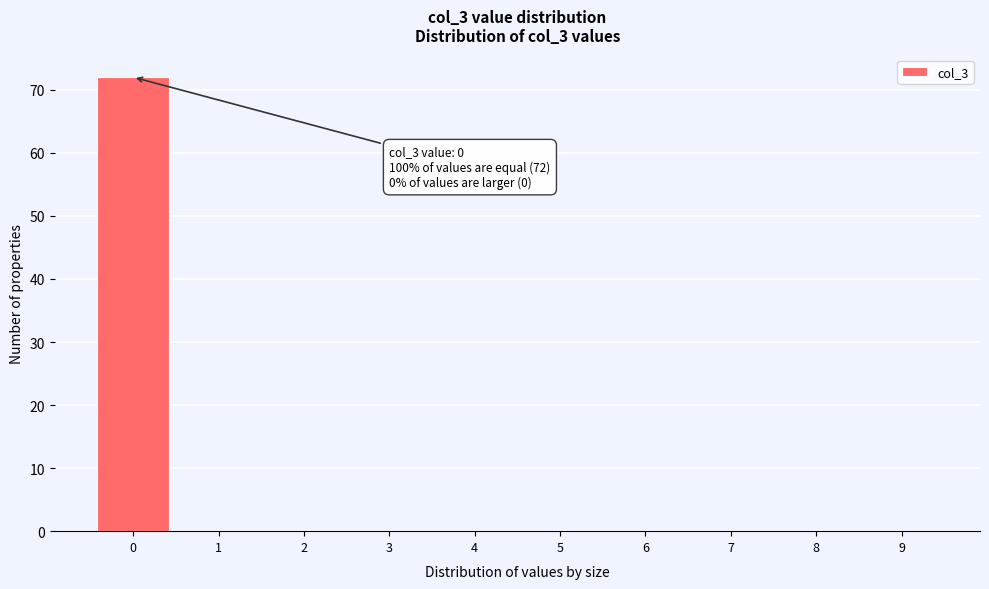

Reading left to right, what are all the values shown in this chart?

0=72	1=0	2=0	3=0	4=0	5=0	6=0	7=0	8=0	9=0